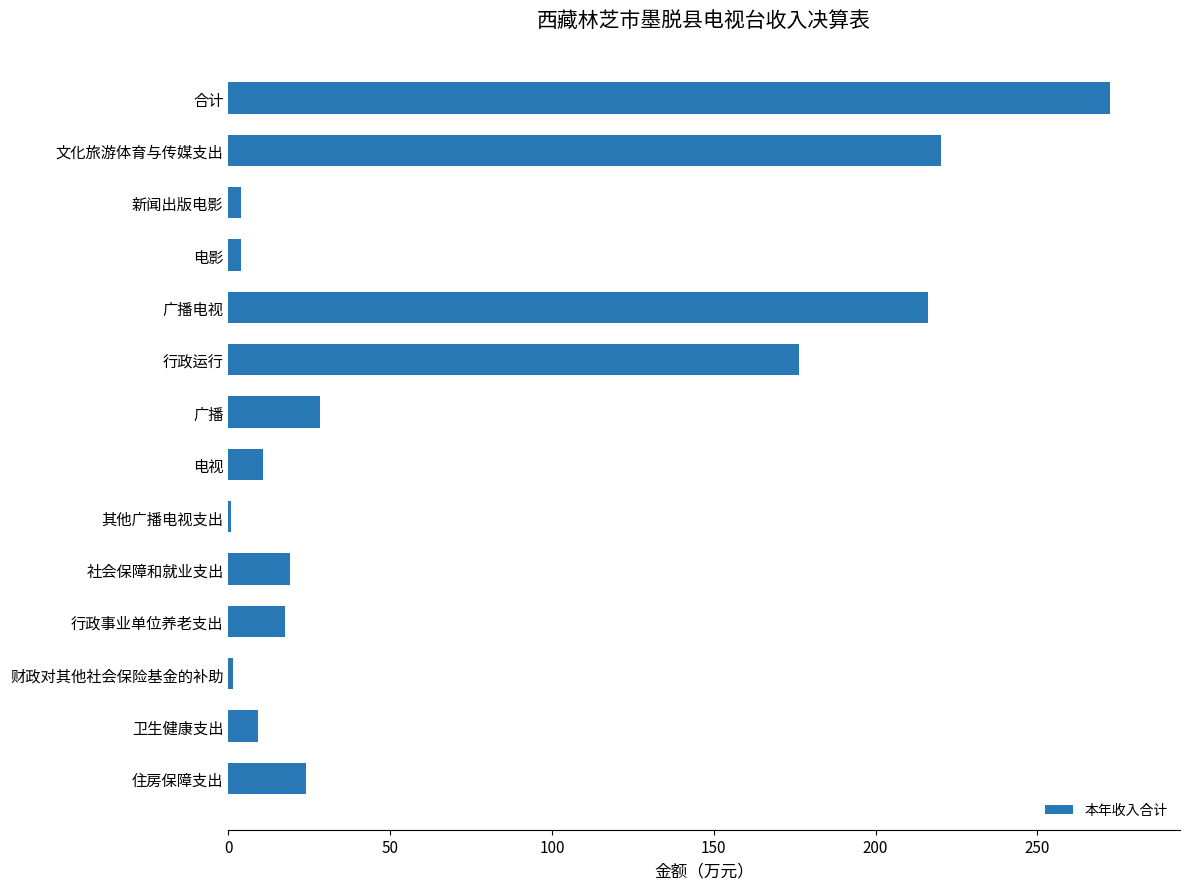

What is the sum of all values?

1004.1